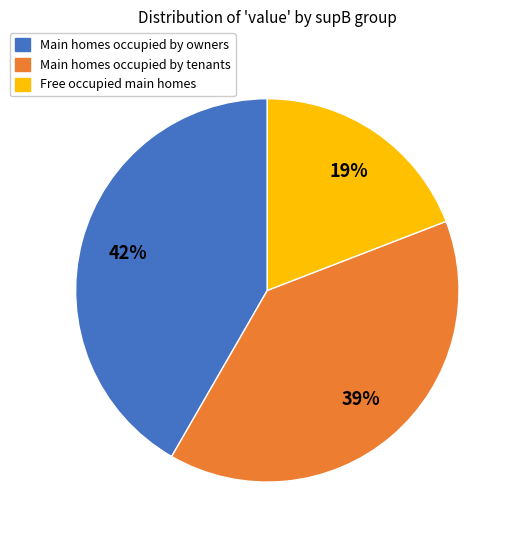

To the nearest percent, what is the difference between the largest and smallest slice percentages?

23%